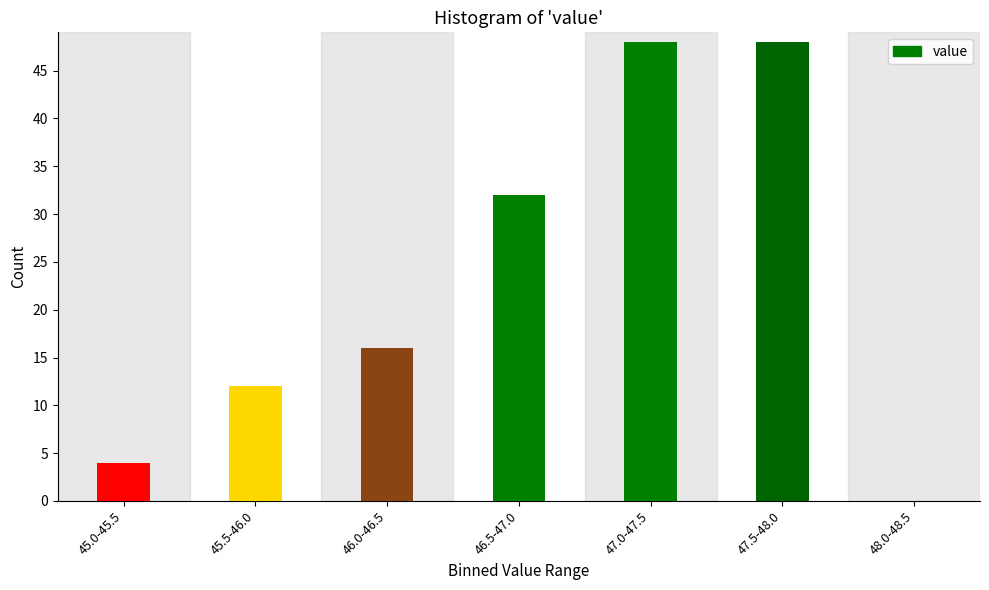

Reading left to right, transcribe all the data shown in this chart.

45.0-45.5=4	45.5-46.0=12	46.0-46.5=16	46.5-47.0=32	47.0-47.5=48	47.5-48.0=48	48.0-48.5=0